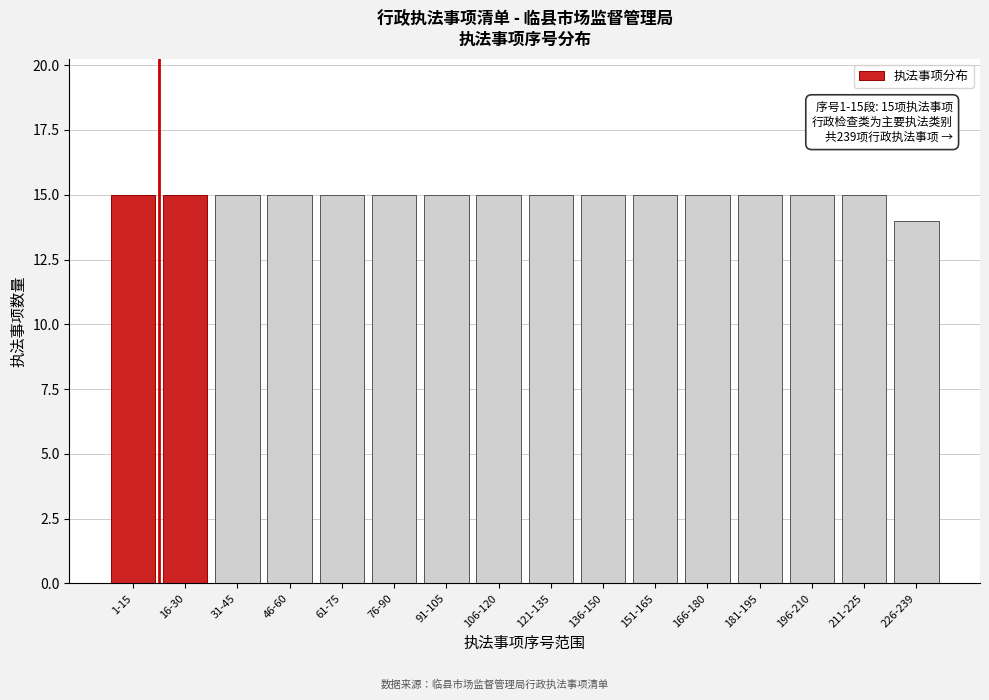

Reading right to left, extract all data points from this chart.

226-239=14	211-225=15	196-210=15	181-195=15	166-180=15	151-165=15	136-150=15	121-135=15	106-120=15	91-105=15	76-90=15	61-75=15	46-60=15	31-45=15	16-30=15	1-15=15